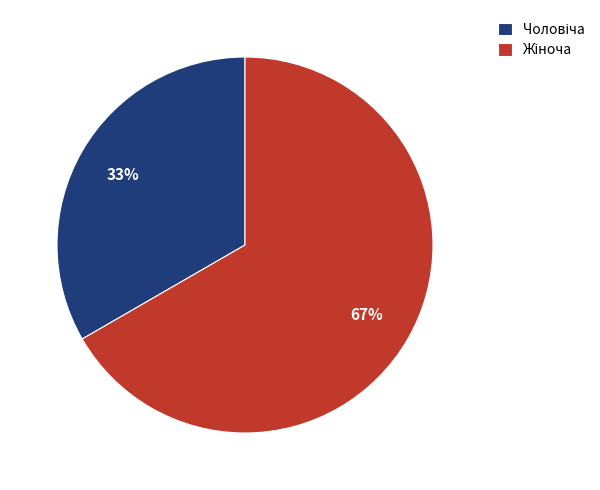

To the nearest percent, what is the average slice percentage?

50%